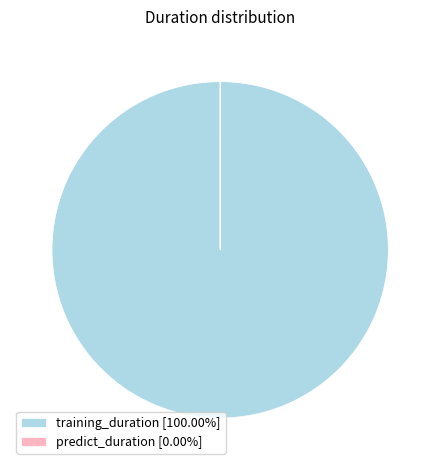

Is training_duration [100.00%] the majority of the pie?

Yes